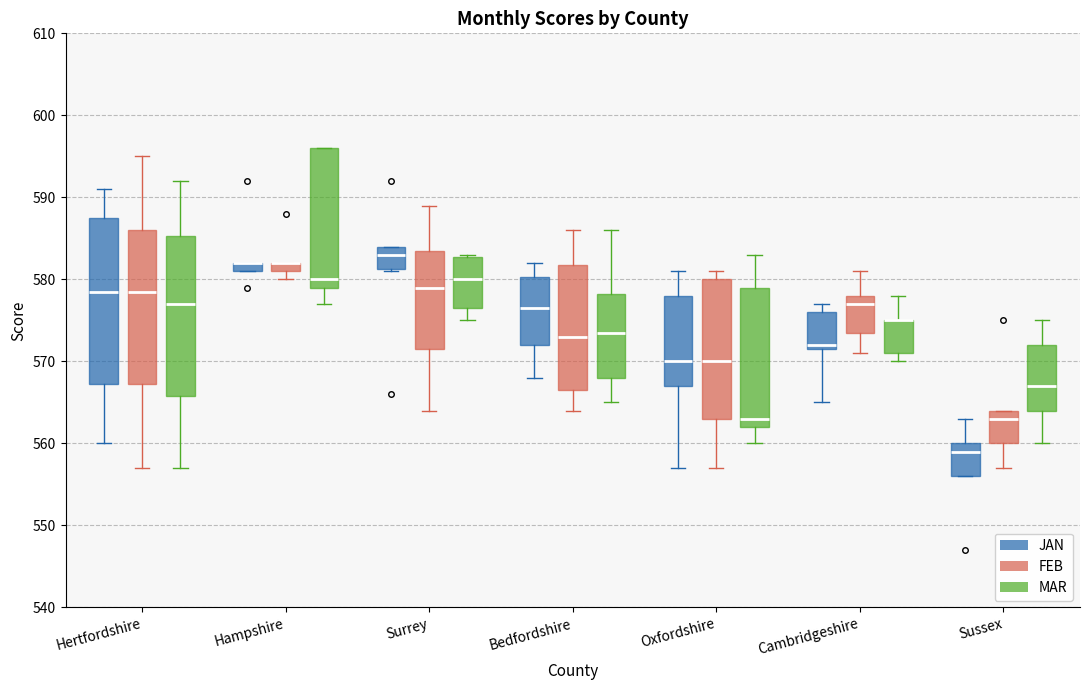

Where is the upper edge of the box for Oxfordshire (JAN) on the y-axis? The values are not printed on the chart, so give them approximately, as read against the axis.

578